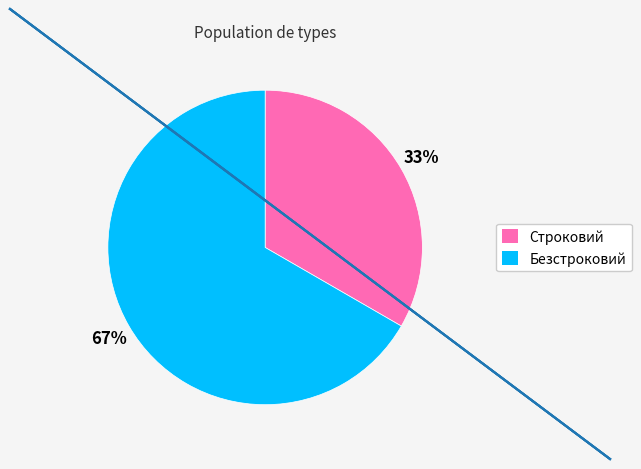

Combined, do Безстроковий and Строковий account for over 50%?

Yes